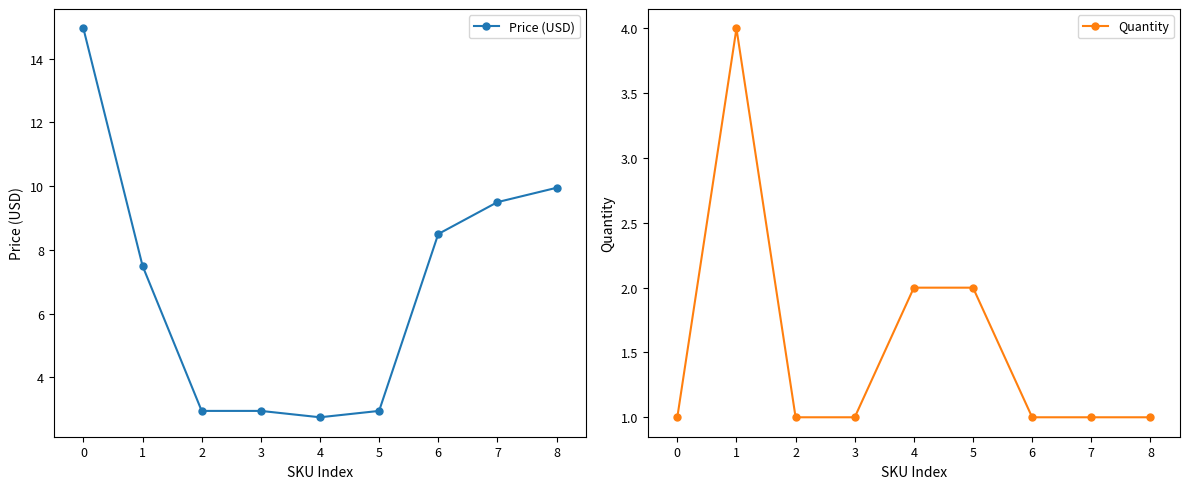

Reading right to left, list all the values displayed in this chart.

Price (USD): 8=9.9	7=9.5	6=8.5	5=3.0	4=2.8	3=3.0	2=3.0	1=7.5	0=14.9
Quantity: 8=1.0	7=1.0	6=1.0	5=2.0	4=2.0	3=1.0	2=1.0	1=4.0	0=1.0